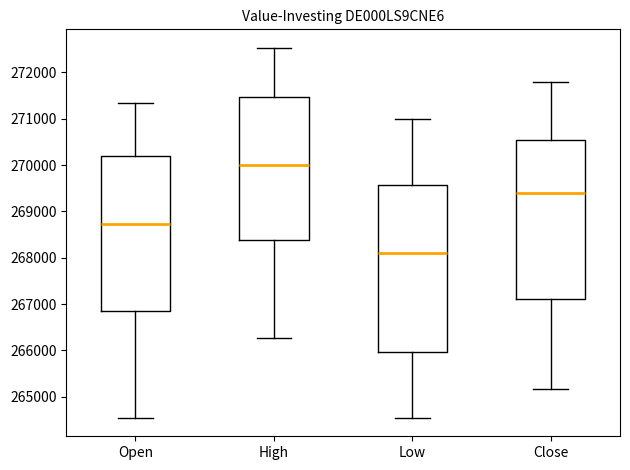

Where does the upper whisker of the box for High end on the y-axis? The values are not printed on the chart, so give them approximately, as read against the axis.

272500